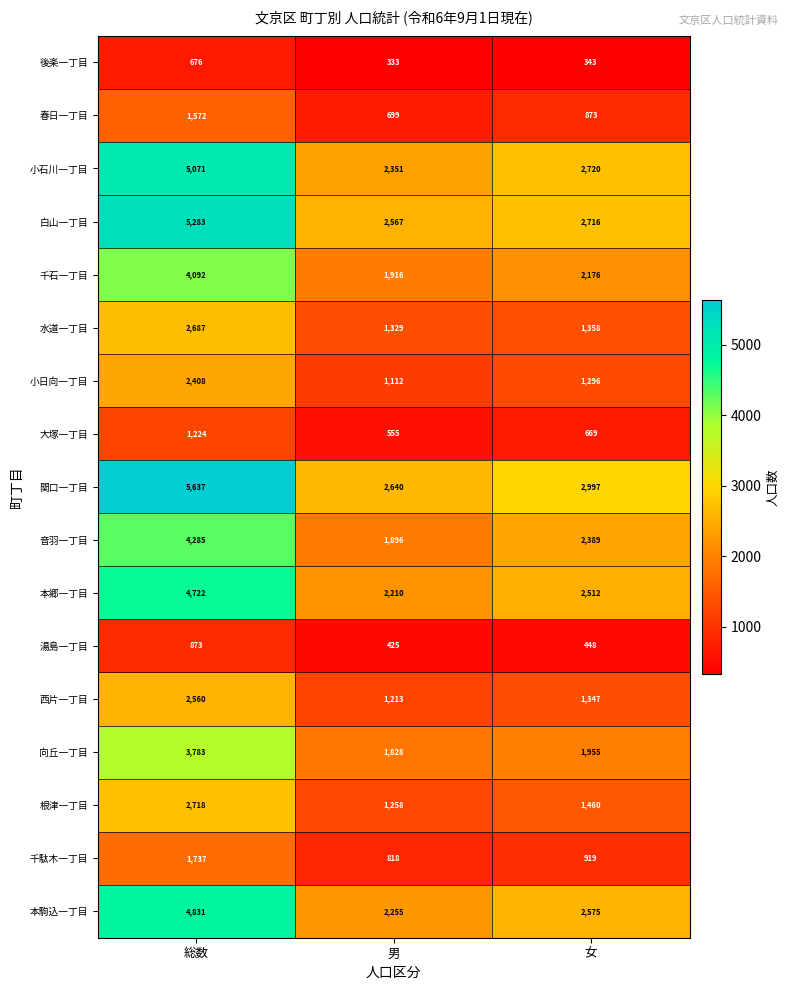

At which category does the chart reach its peak across all series?

総数